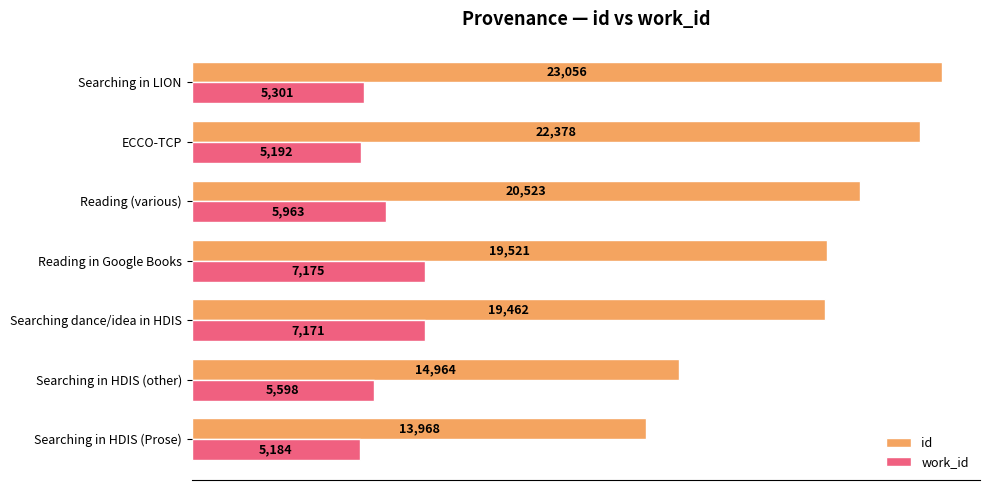

Where is work_id nearest to the value 6179?

Reading (various)